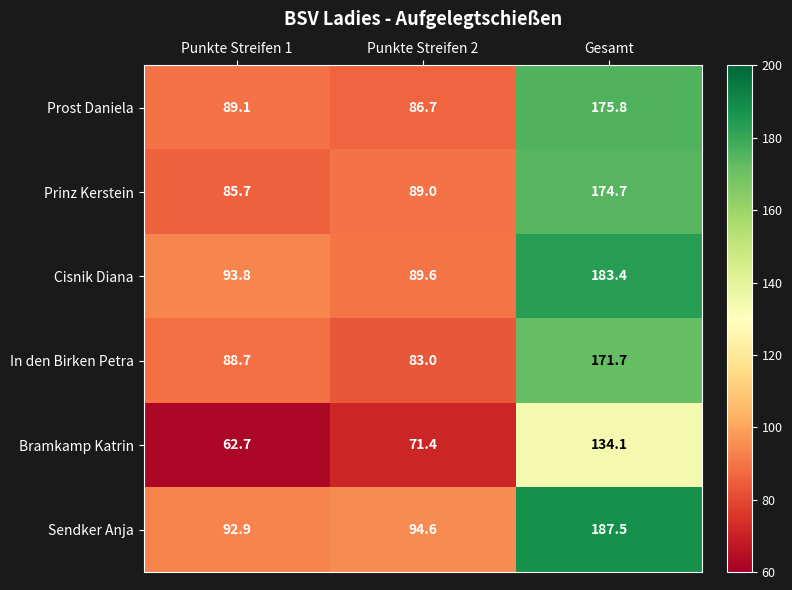

At which category is the sum across all series the highest?

Gesamt